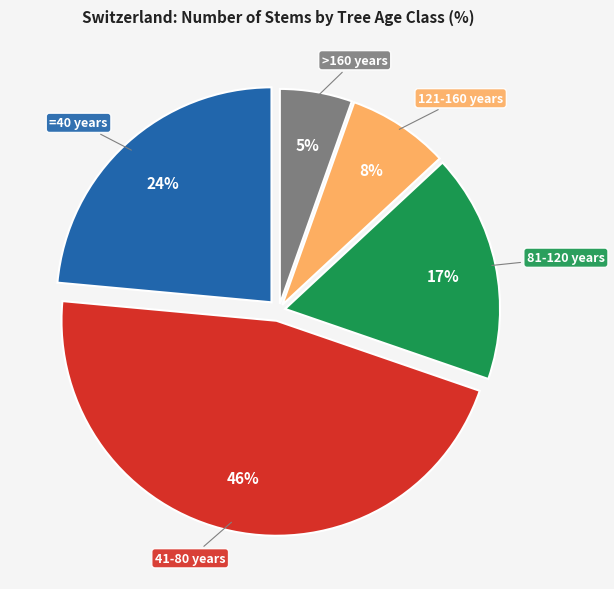

Is it true that 121-160 years is 8% of the pie?

True